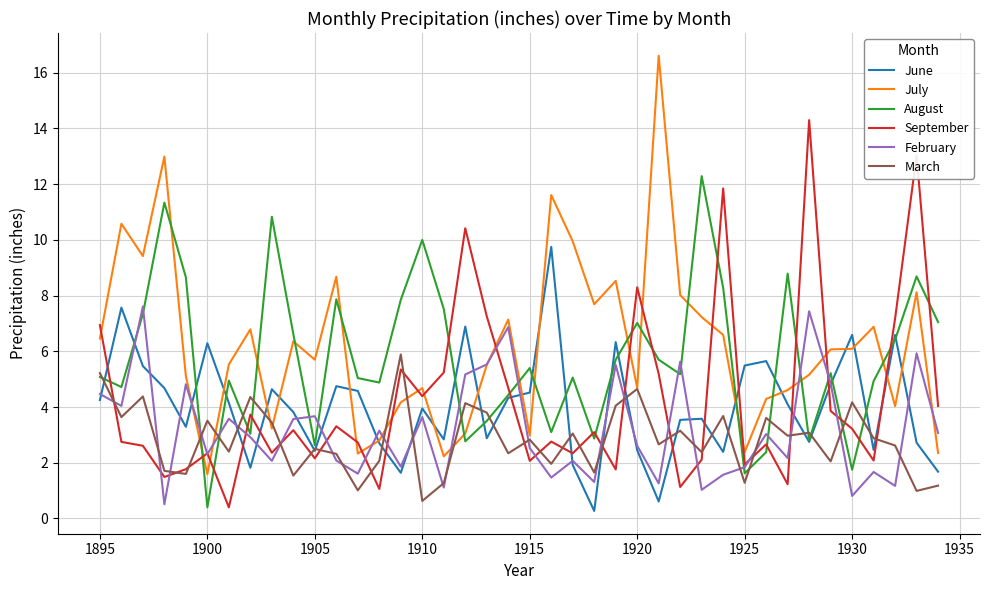

What is the average value of the July series?

6.2